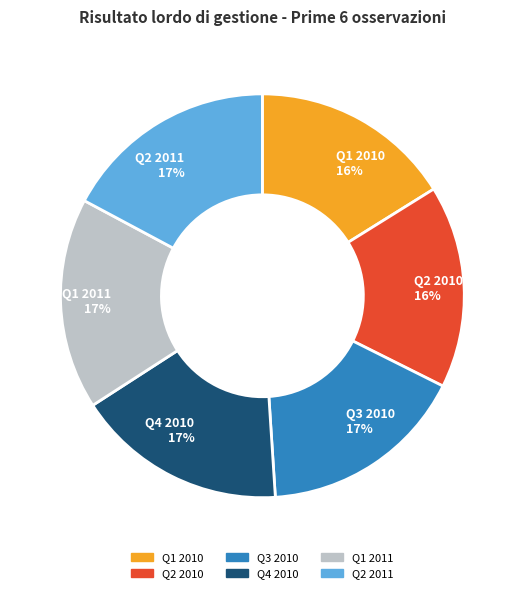

How many slices are in this pie chart?

6